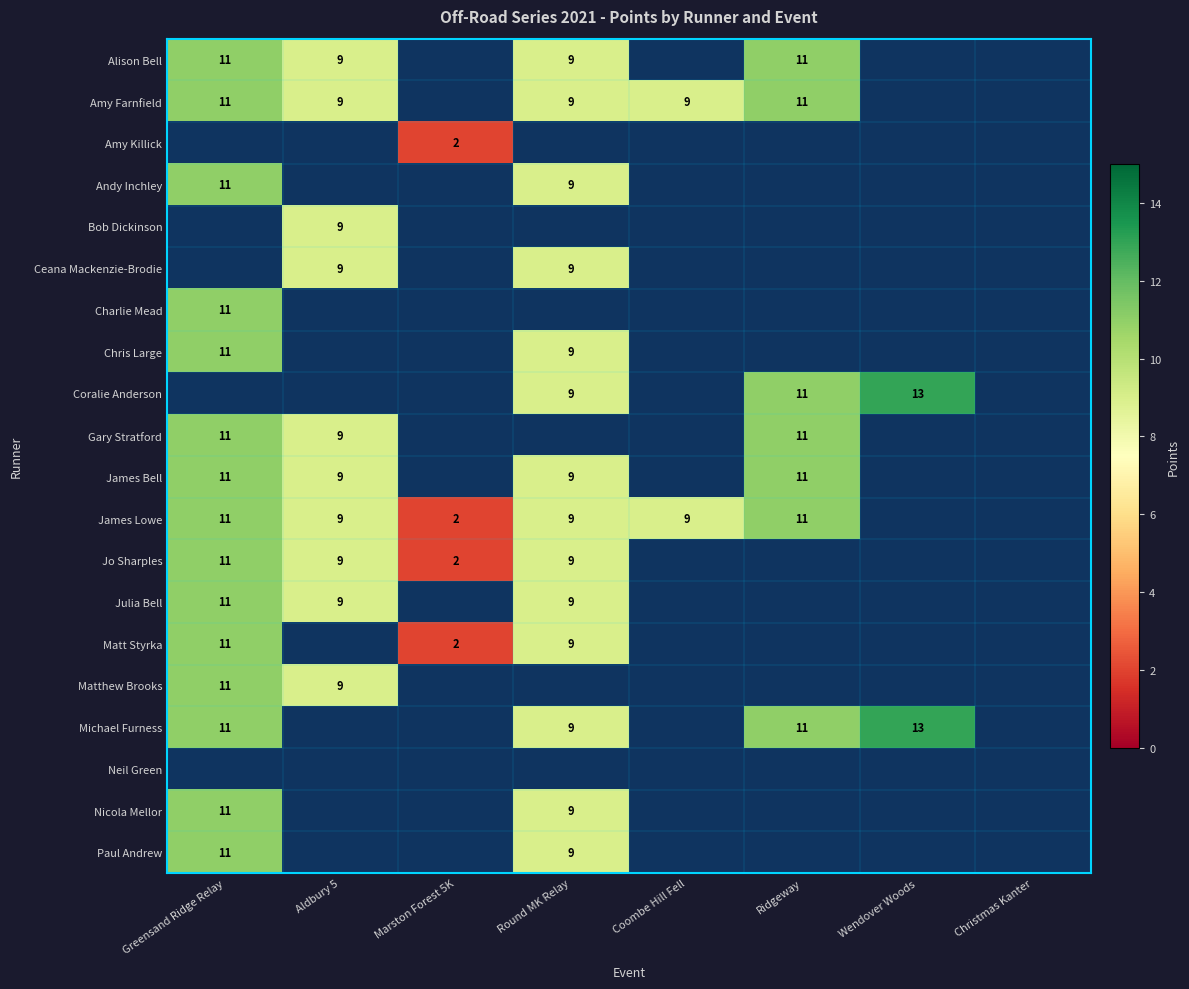

The Bob Dickinson series shows 15 at Aldbury 5. True or false?

False